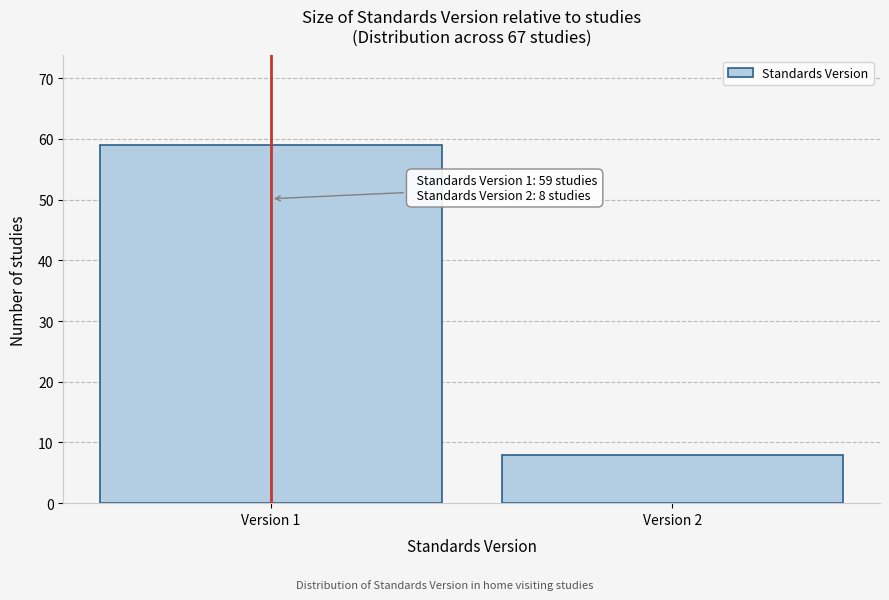

Reading left to right, what are all the values shown in this chart?

Version 1=59	Version 2=8